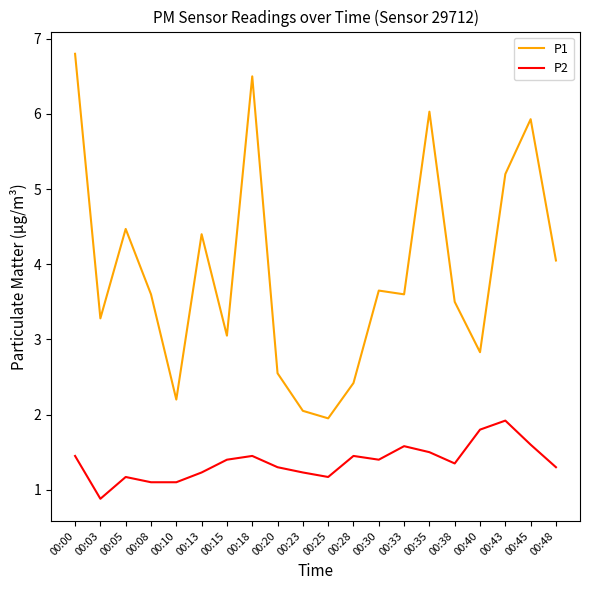

Which label corresponds to the smallest value in the chart?

00:03